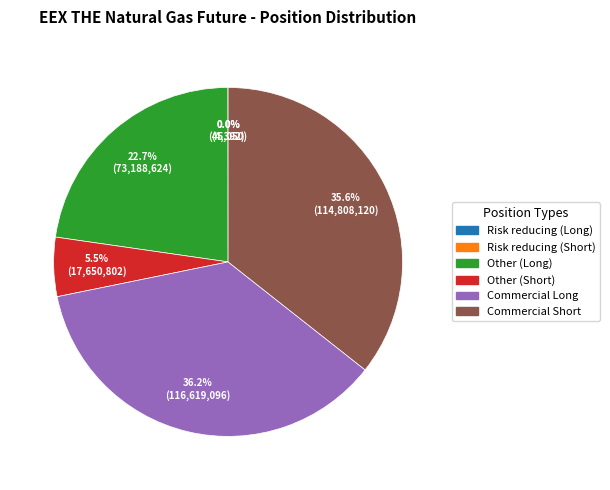

To the nearest percent, what percentage of the pie is Other (Long)?

23%